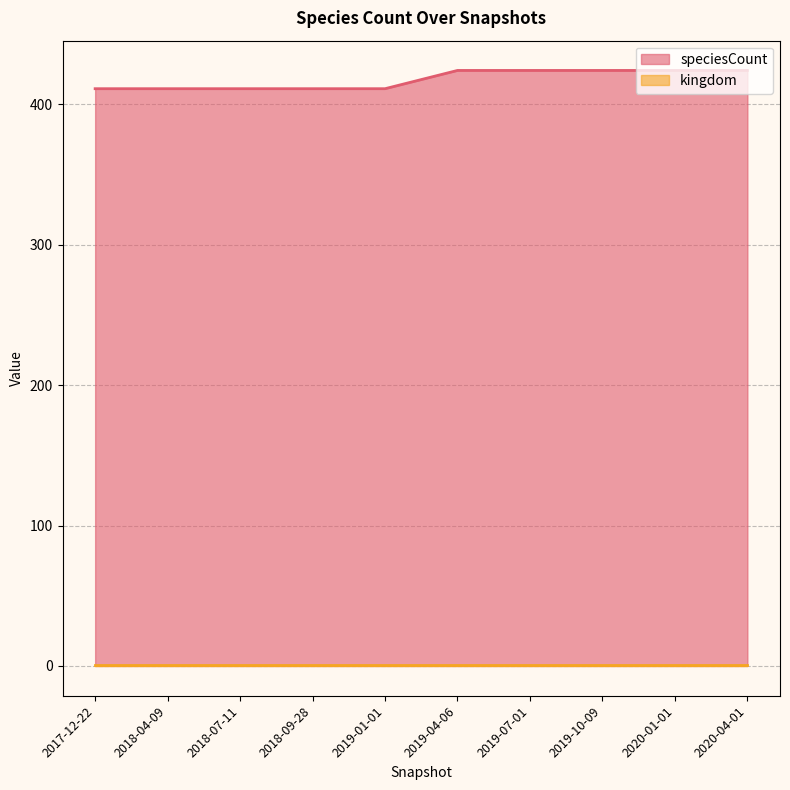

Which series has the largest total across all categories?

speciesCount